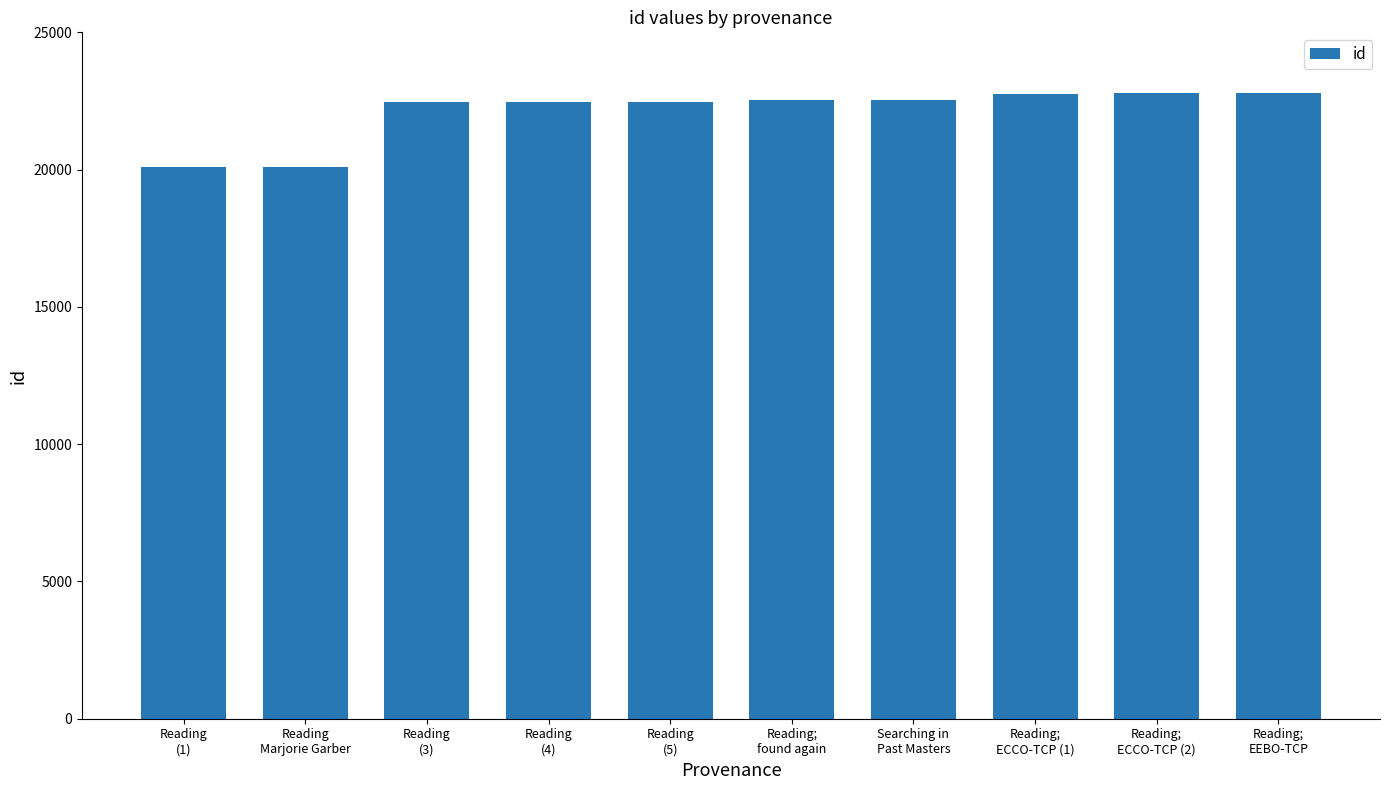

What is the difference between the maximum and minimum values?

2682